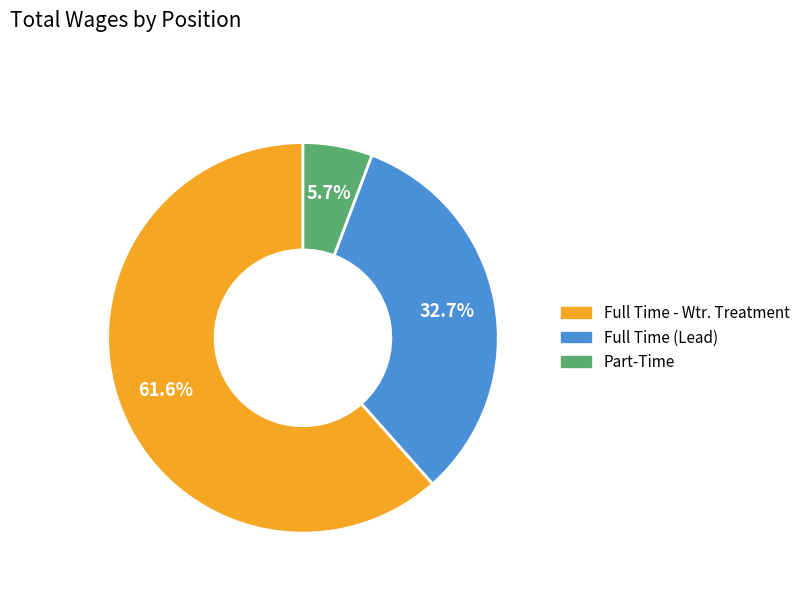

Which slice is the largest?

Full Time - Wtr. Treatment